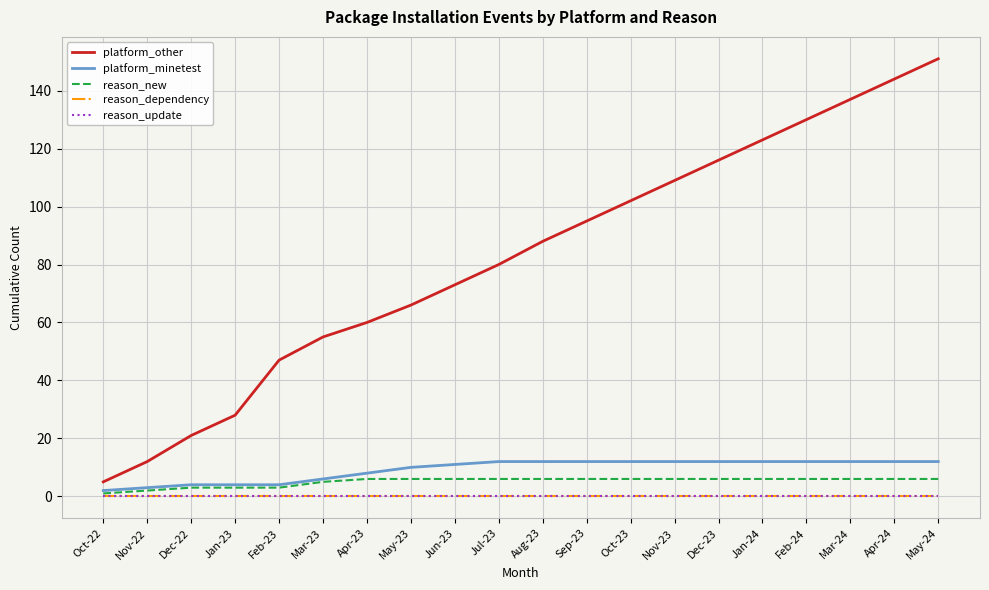

Does the chart display data point markers on the line(s)?

No